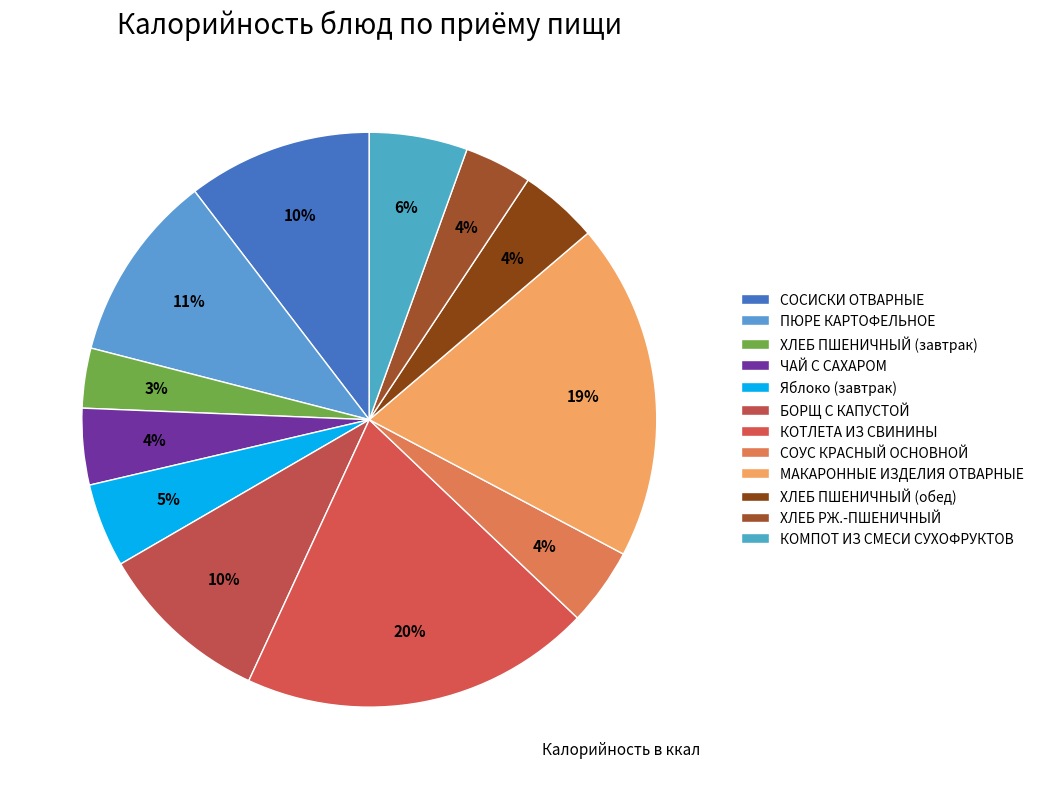

To the nearest percent, what is the combined percentage of ПЮРЕ КАРТОФЕЛЬНОЕ and ЧАЙ С САХАРОМ?

15%